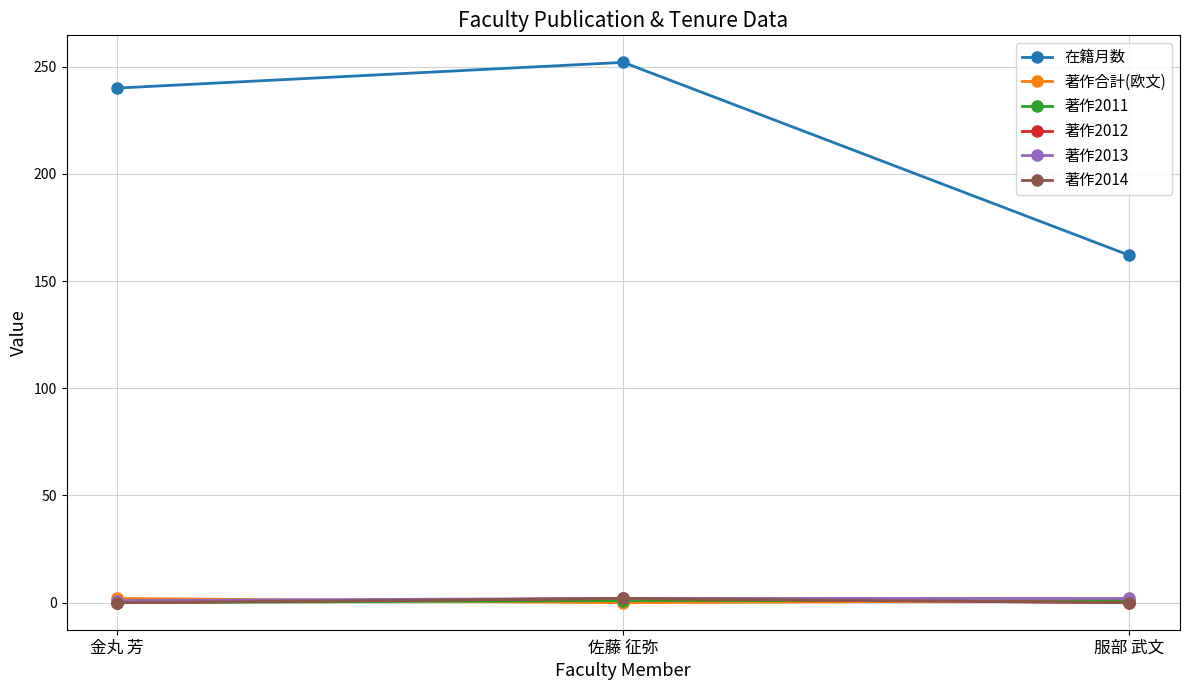

Which has a higher value, 金丸 芳 or 服部 武文?

金丸 芳